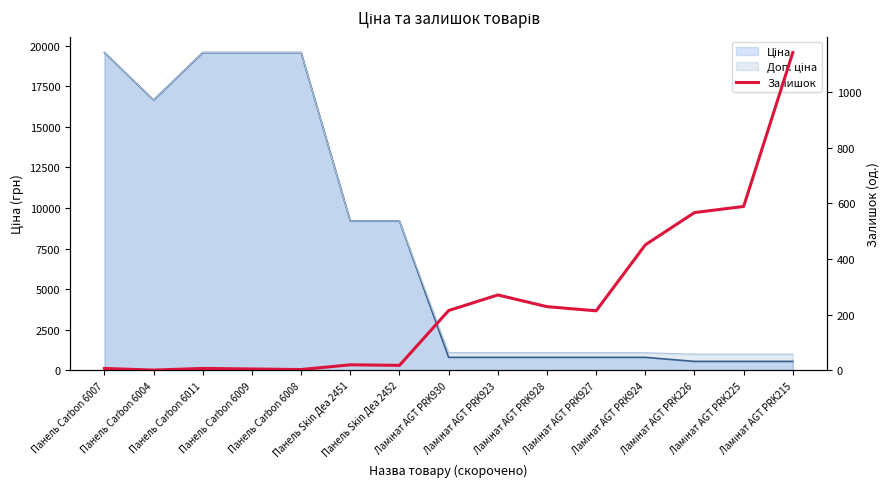

Where does the data first go above 214?

Ламінат AGT PRK930